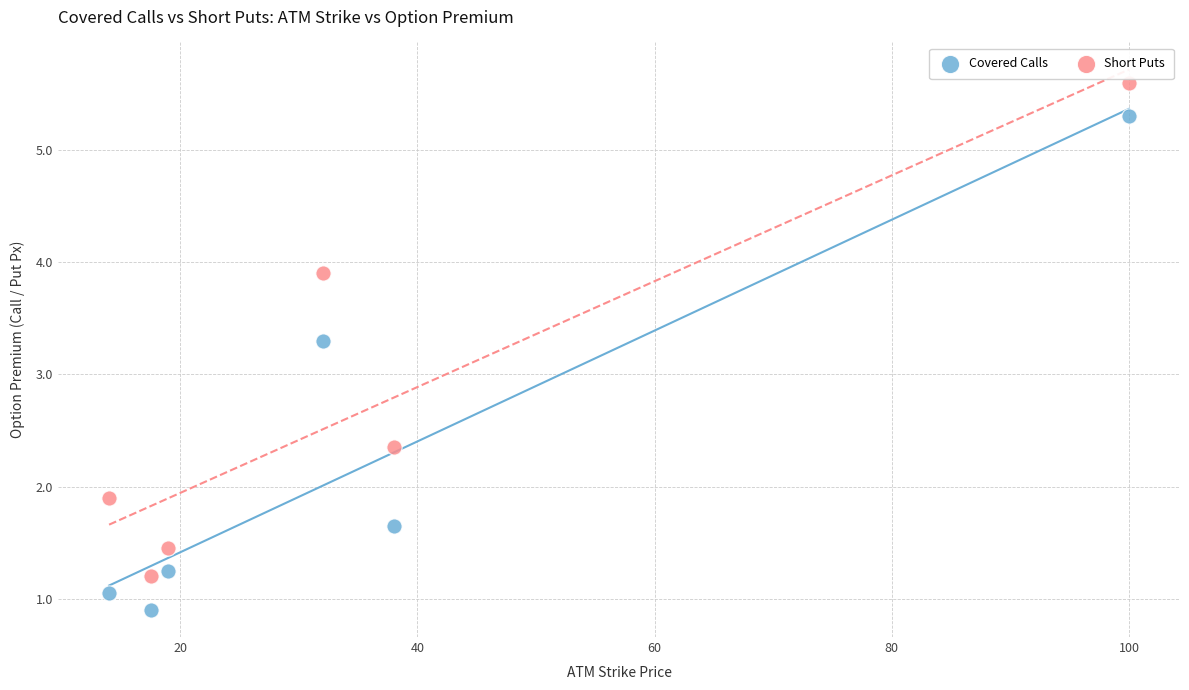

Which series reaches the maximum Y coordinate?

Short Puts